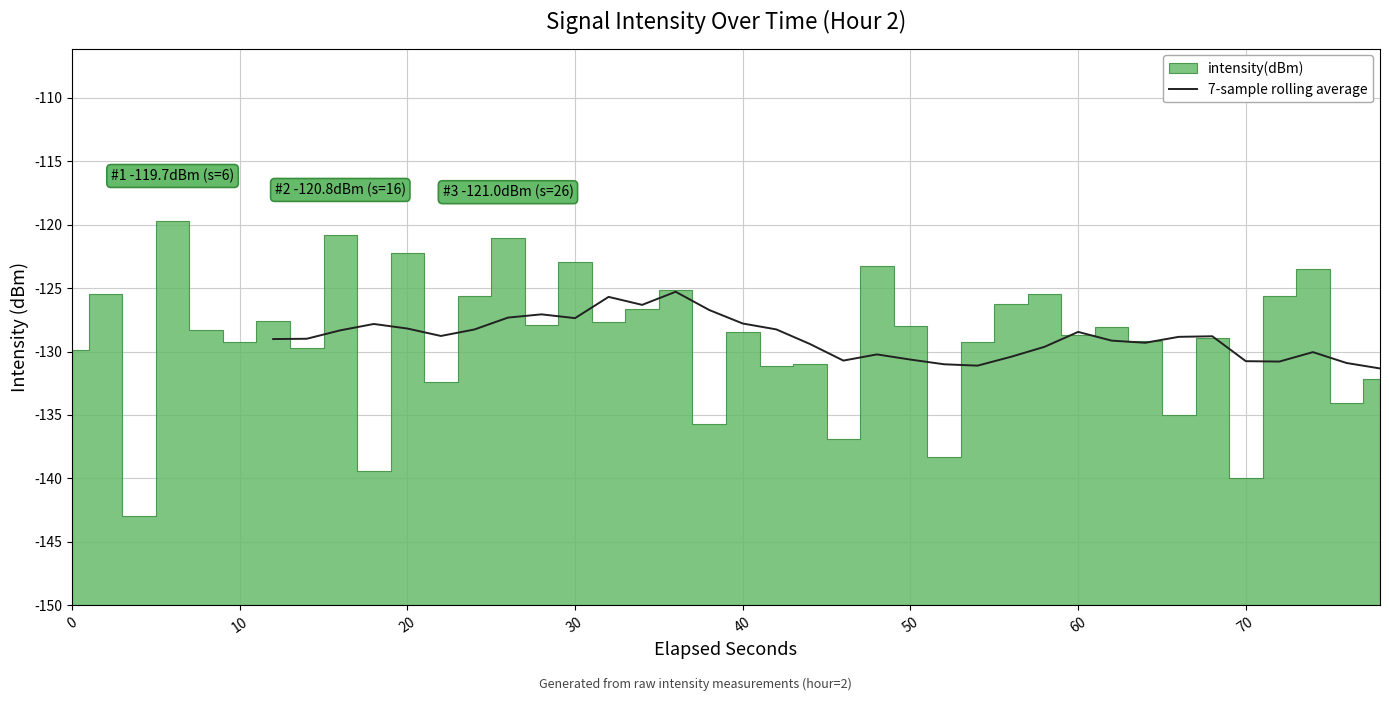

How many categories are shown in the chart?

40